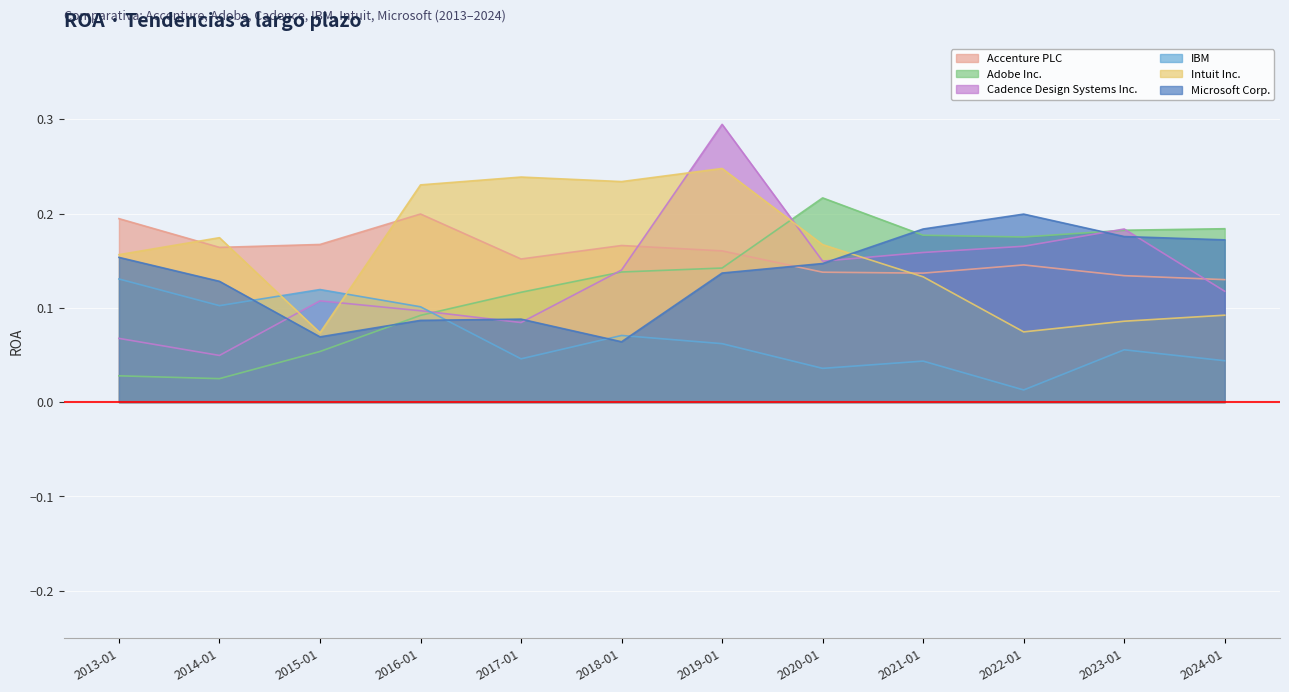

Reading left to right, what are all the values shown in this chart?

Accenture PLC: 0.2	0.2	0.2	0.2	0.2	0.2	0.2	0.1	0.1	0.1	0.1	0.1
Adobe Inc.: 0.0	0.0	0.1	0.1	0.1	0.1	0.1	0.2	0.2	0.2	0.2	0.2
Cadence Design Systems Inc.: 0.1	0.0	0.1	0.1	0.1	0.1	0.3	0.1	0.2	0.2	0.2	0.1
IBM: 0.1	0.1	0.1	0.1	0.0	0.1	0.1	0.0	0.0	0.0	0.1	0.0
Intuit Inc.: 0.2	0.2	0.1	0.2	0.2	0.2	0.2	0.2	0.1	0.1	0.1	0.1
Microsoft Corp.: 0.2	0.1	0.1	0.1	0.1	0.1	0.1	0.1	0.2	0.2	0.2	0.2